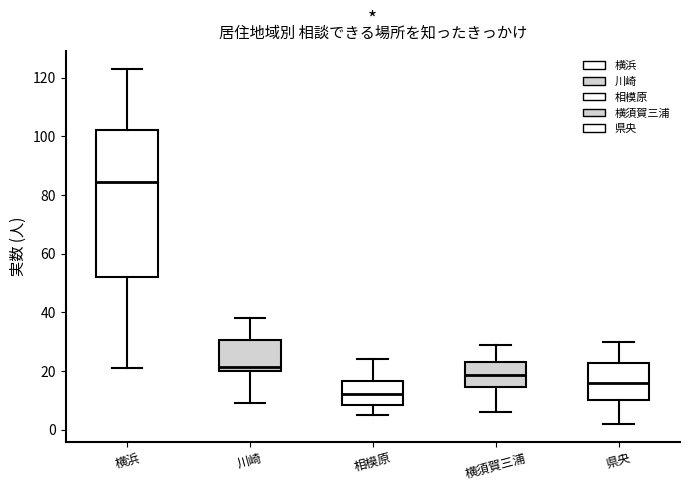

Comparing the boxes themselves (not the whiskers), which one is the tallest?

横浜